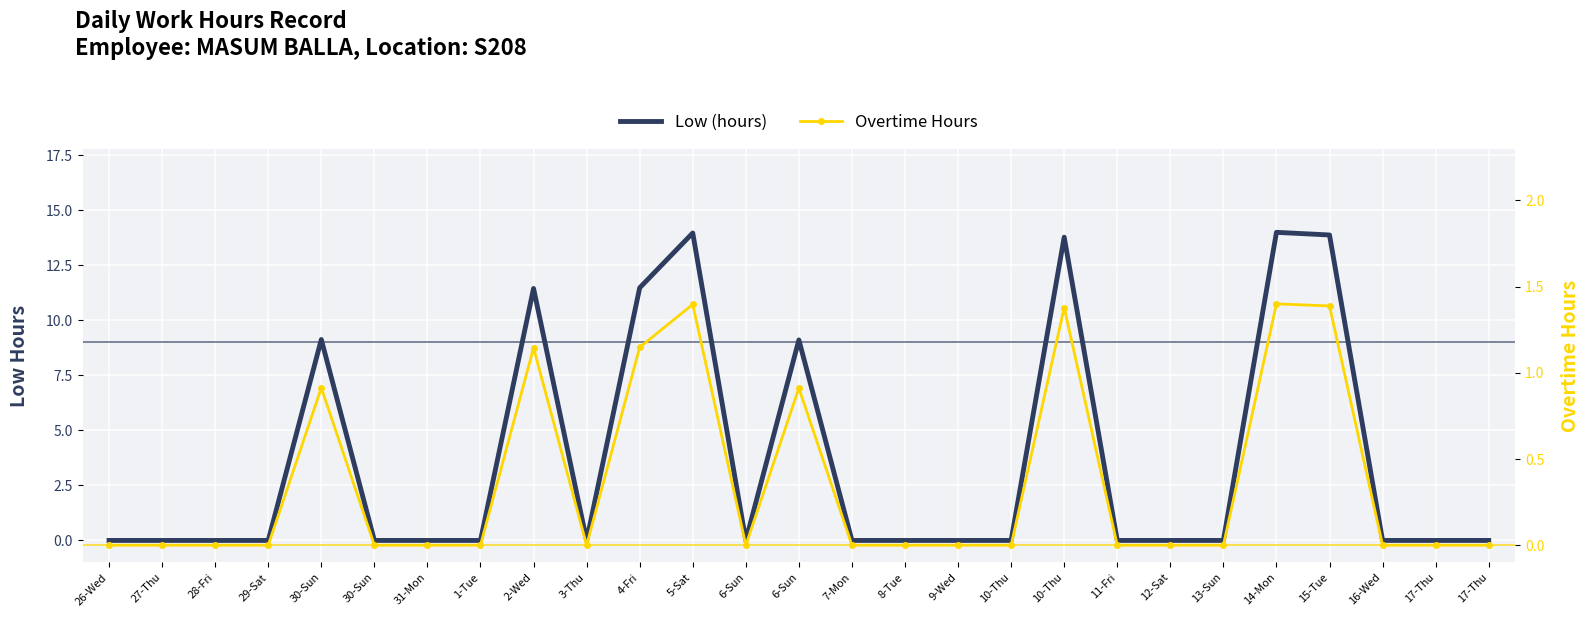

Reading left to right, transcribe all the data shown in this chart.

Low (hours): 26-Wed=0.0	27-Thu=0.0	28-Fri=0.0	29-Sat=0.0	30-Sun=9.1	30-Sun=0.0	31-Mon=0.0	1-Tue=0.0	2-Wed=11.4	3-Thu=0.0	4-Fri=11.5	5-Sat=14.0	6-Sun=0.0	6-Sun=9.1	7-Mon=0.0	8-Tue=0.0	9-Wed=0.0	10-Thu=0.0	10-Thu=13.8	11-Fri=0.0	12-Sat=0.0	13-Sun=0.0	14-Mon=14.0	15-Tue=13.9	16-Wed=0.0	17-Thu=0.0	17-Thu=0.0
Overtime Hours: 26-Wed=0.0	27-Thu=0.0	28-Fri=0.0	29-Sat=0.0	30-Sun=0.9	30-Sun=0.0	31-Mon=0.0	1-Tue=0.0	2-Wed=1.1	3-Thu=0.0	4-Fri=1.1	5-Sat=1.4	6-Sun=0.0	6-Sun=0.9	7-Mon=0.0	8-Tue=0.0	9-Wed=0.0	10-Thu=0.0	10-Thu=1.4	11-Fri=0.0	12-Sat=0.0	13-Sun=0.0	14-Mon=1.4	15-Tue=1.4	16-Wed=0.0	17-Thu=0.0	17-Thu=0.0